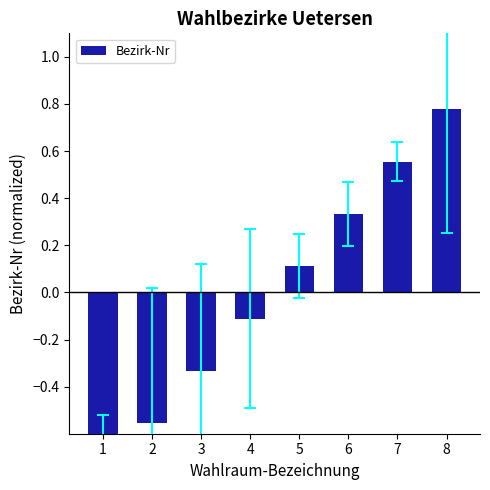

How many bars are there in total?

8